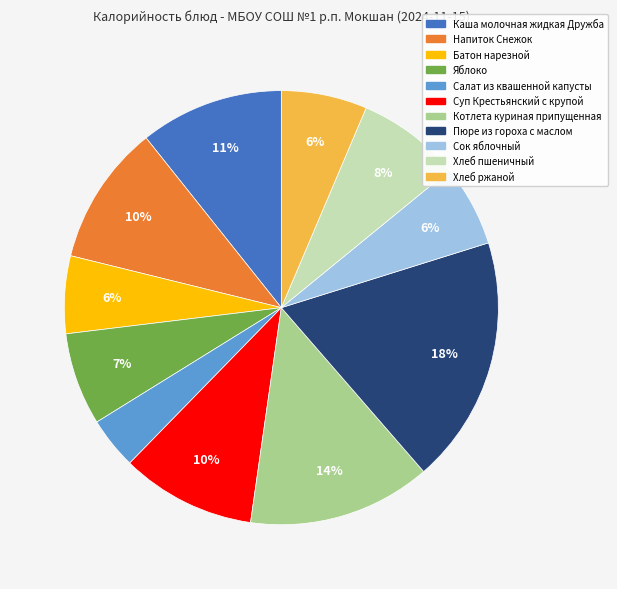

Between Напиток Снежок and Котлета куриная припущенная, which is larger?

Котлета куриная припущенная